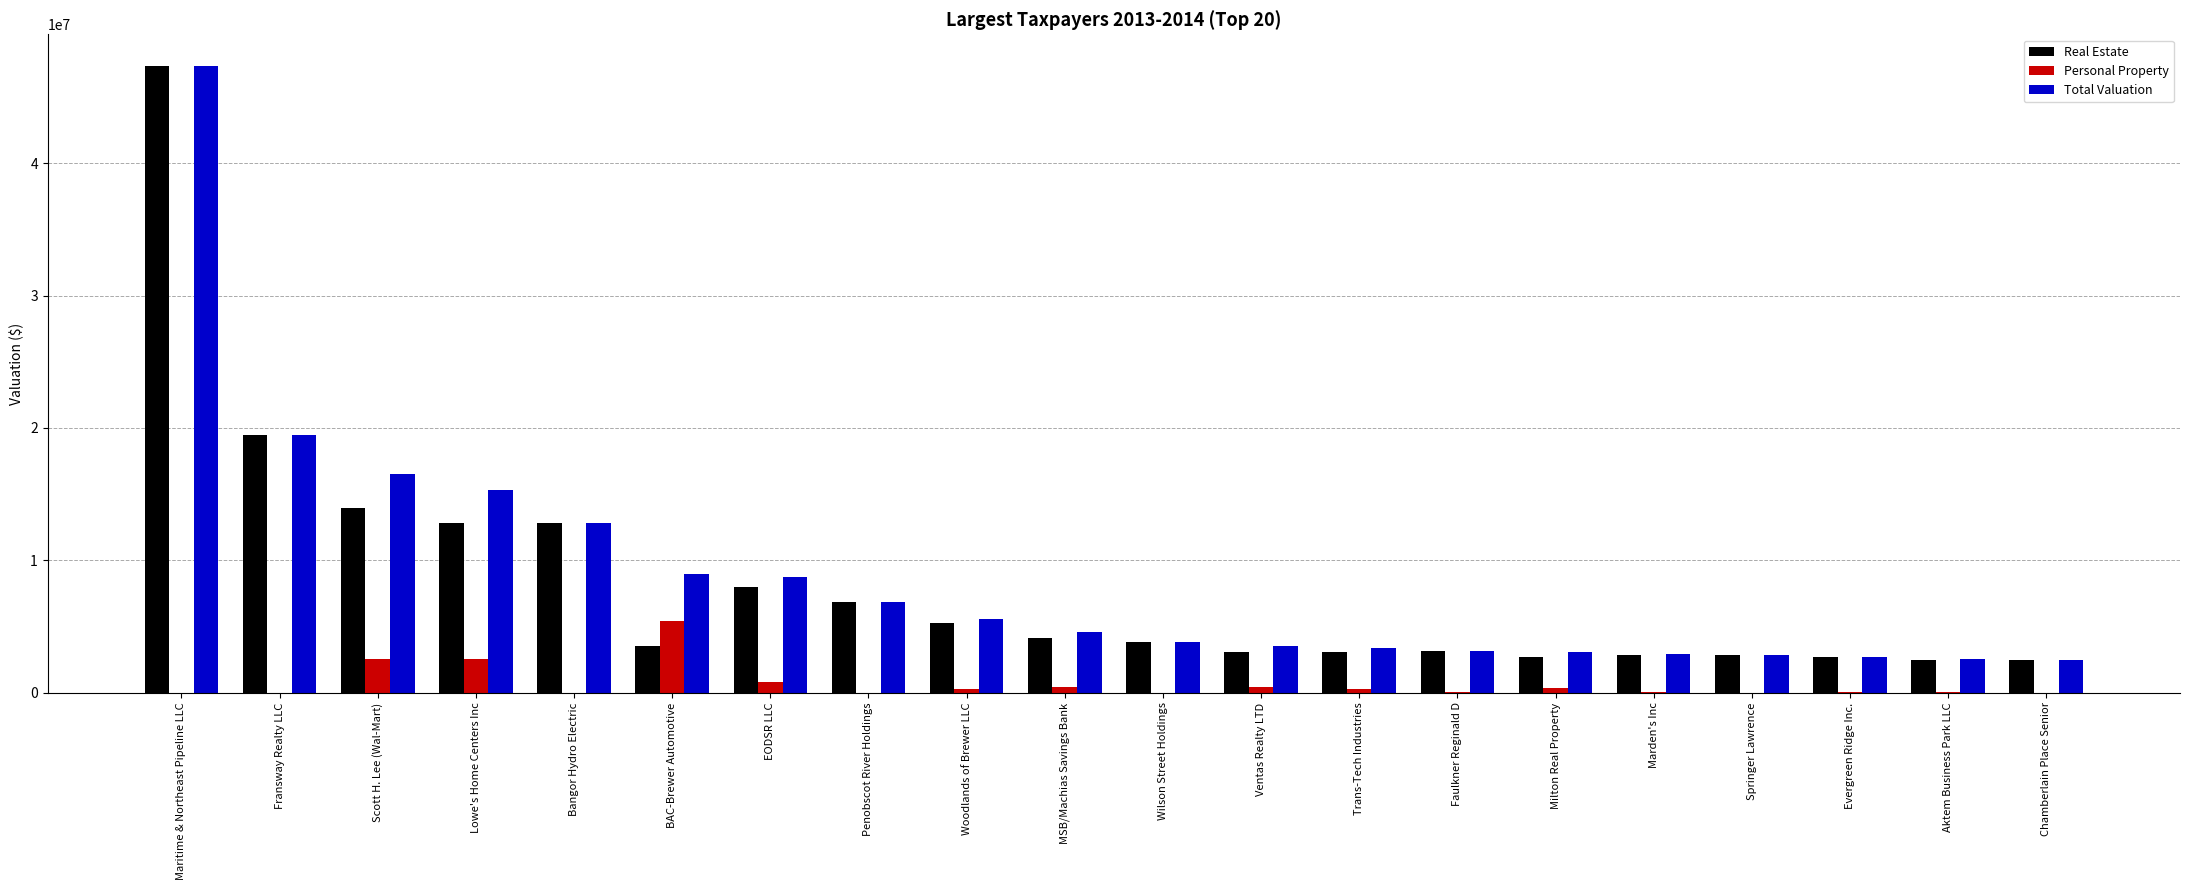

Is it true that Real Estate equals 1037880 at Trans-Tech Industries?

False